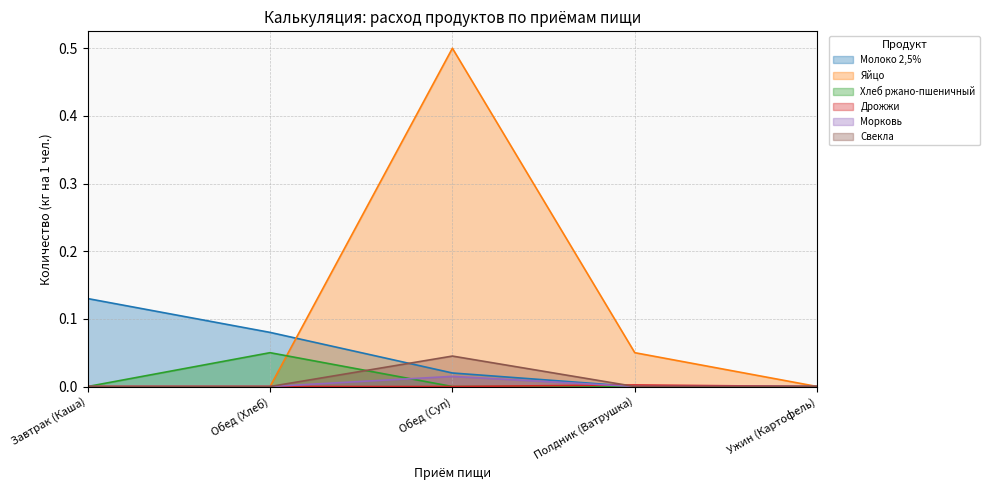

Which series has the largest total across all categories?

Яйцо